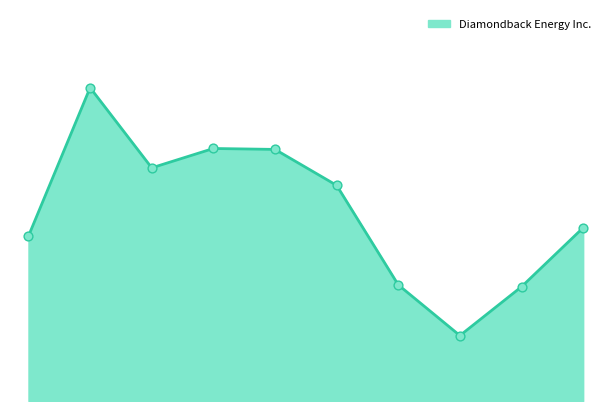

Is this an area chart (filled region under the line)?

Yes